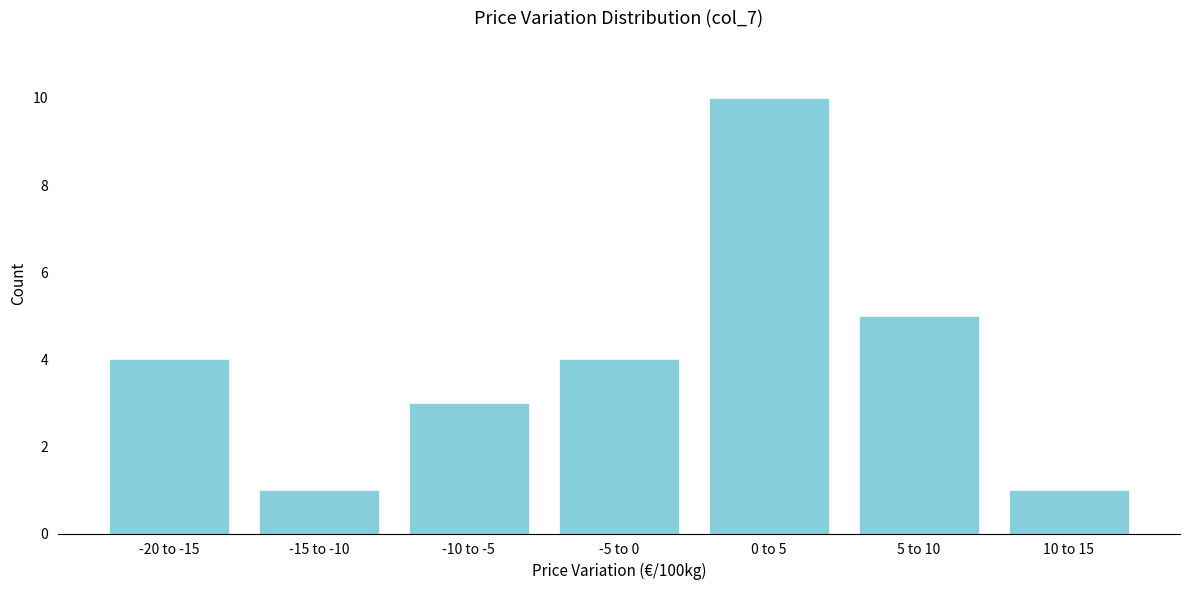

Reading left to right, list all the values displayed in this chart.

4	1	3	4	10	5	1